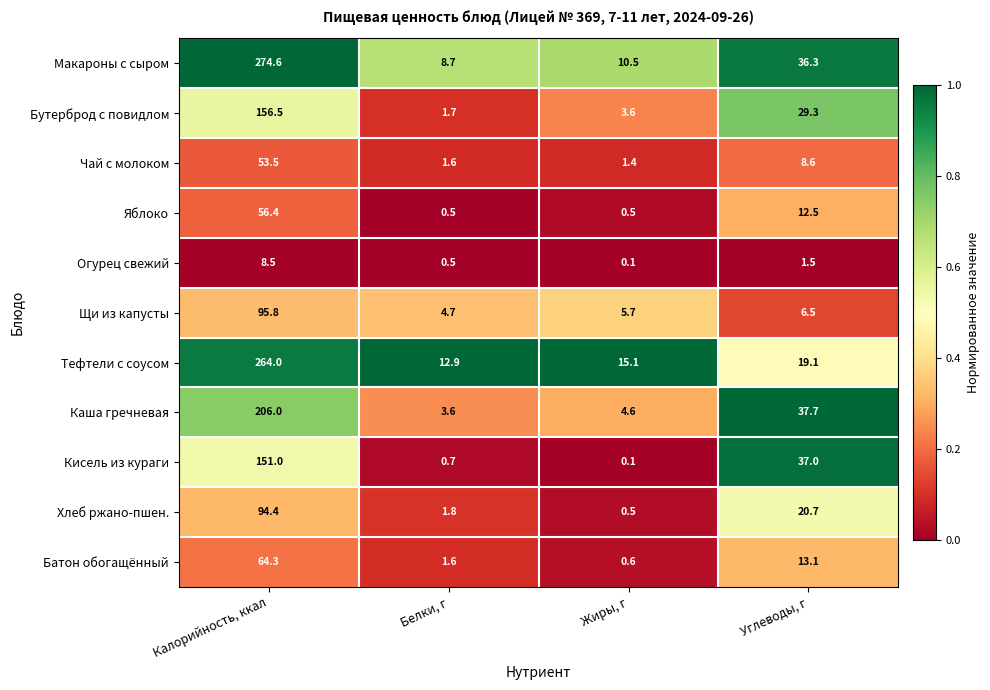

At which category is the sum across all series the highest?

Калорийность, ккал